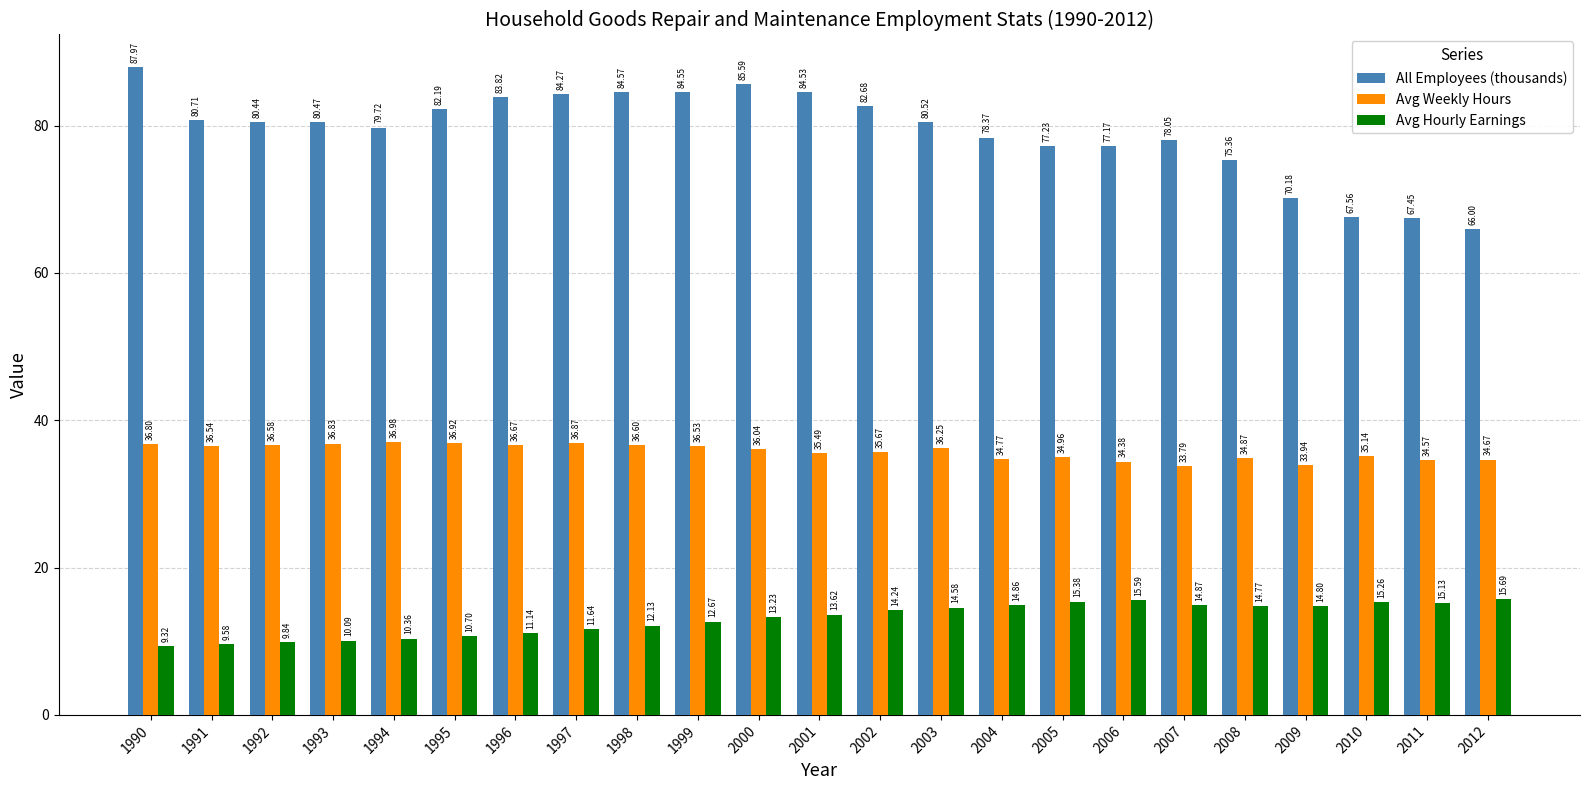

What is the spread (max minus min) of values at 2000?

72.4